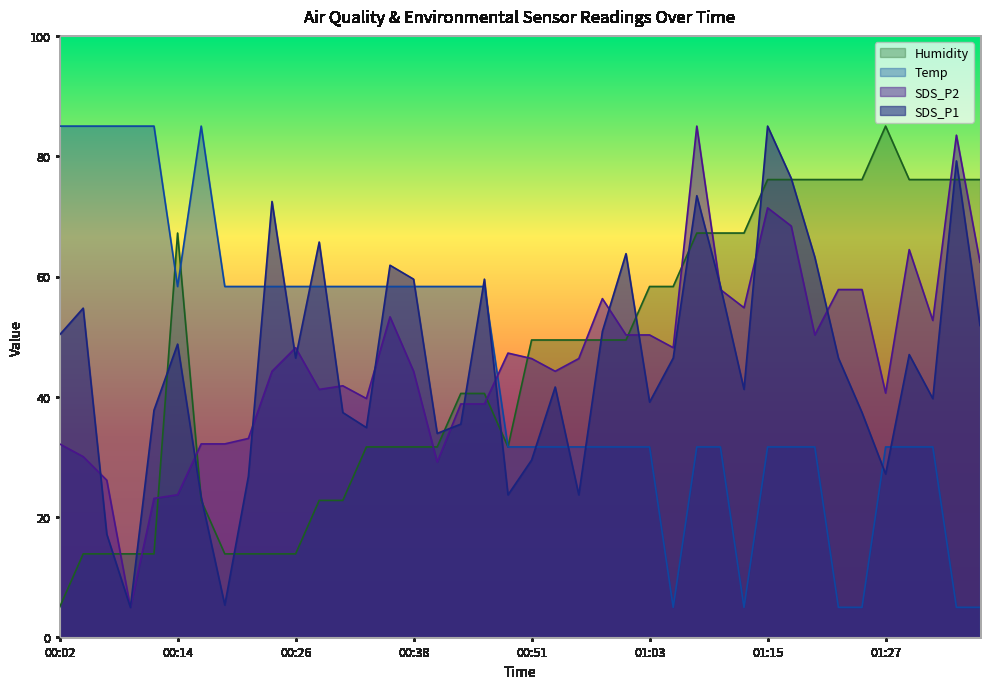

Which series has the widest spread of values?

SDS_P1